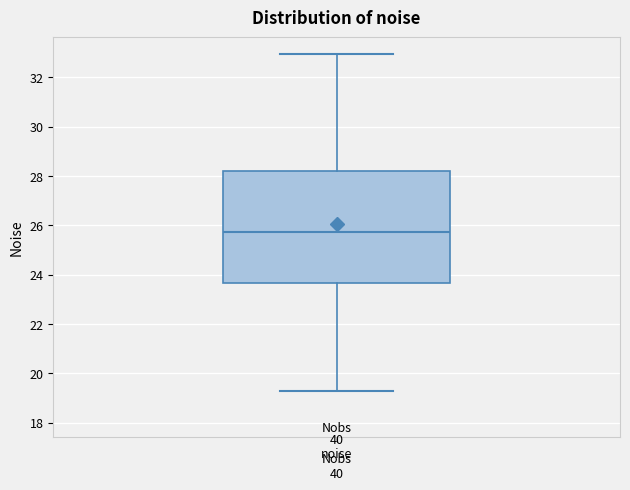

Read this box plot against the y-axis: the position of the median line, the range covered by the box, and the ends of both whiskers. The values are not printed on the chart, so give them approximately, as read against the axis.

median 25.8, box 23.6 to 28.2, whiskers 19.2 to 33.0